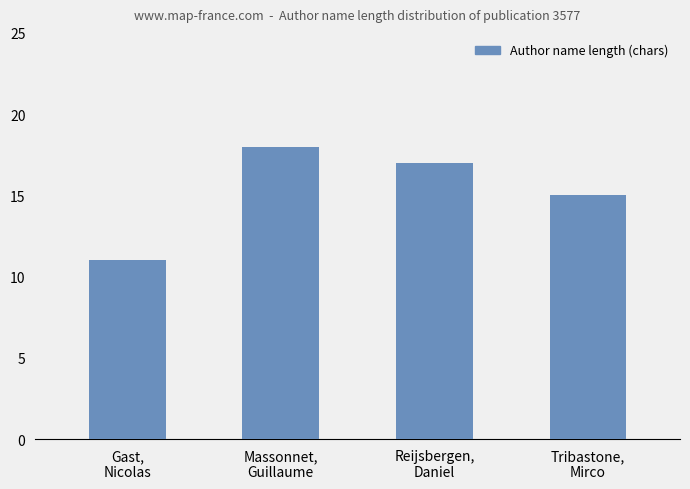

How many bars are there in total?

4